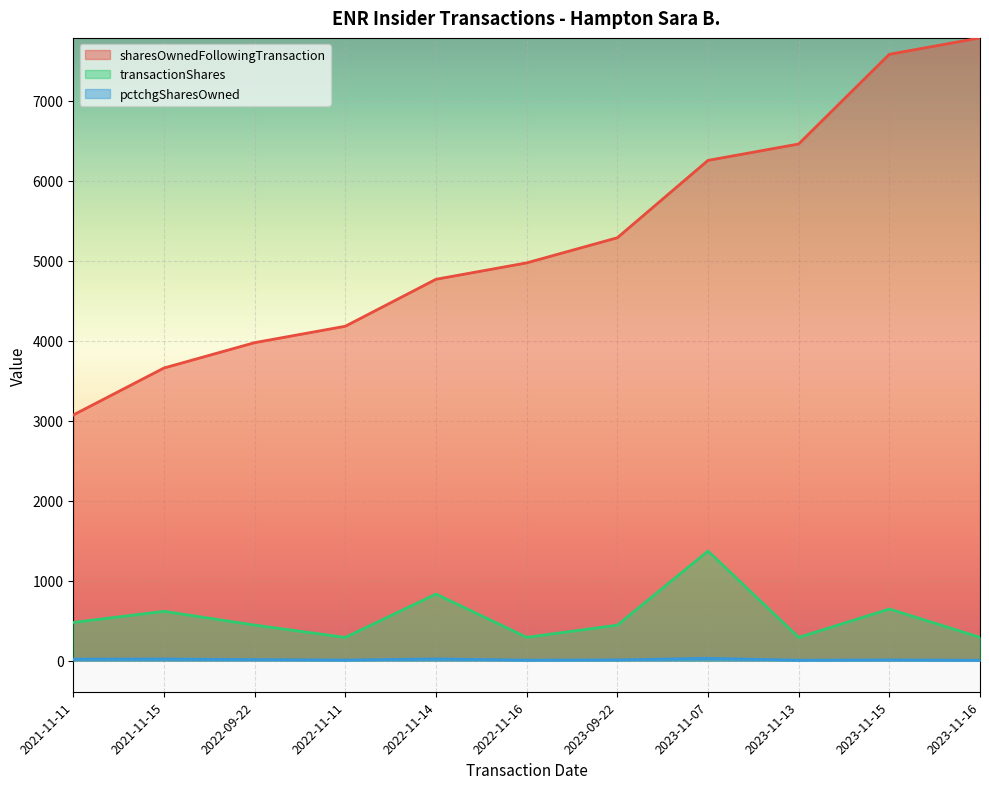

What is the sum of all pctchgSharesOwned values?

140